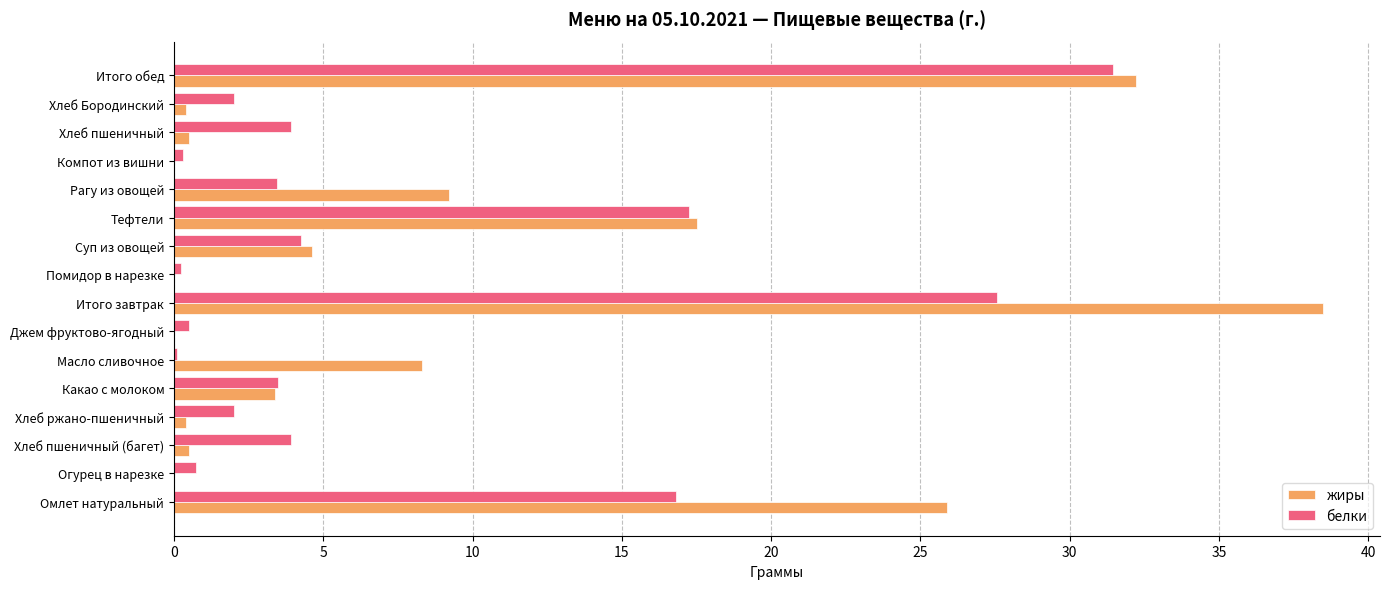

What is the sum of all жиры values?

141.4